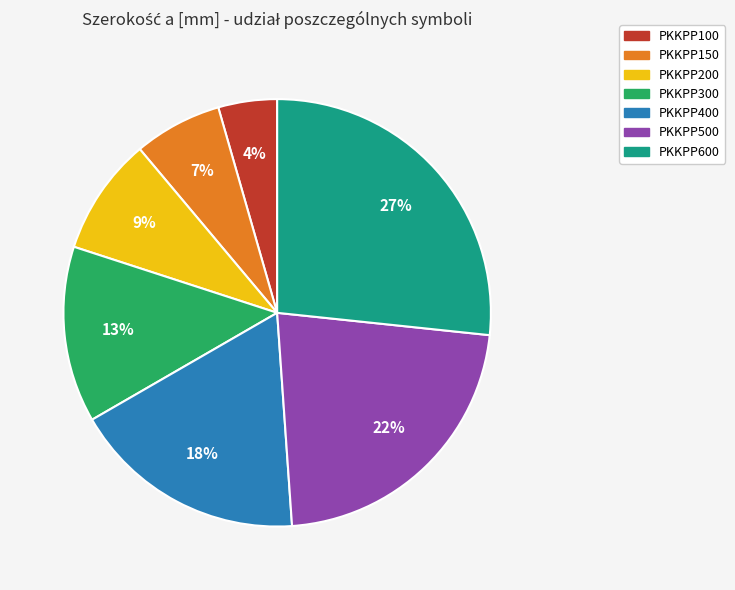

To the nearest percent, what percentage of the pie is PKKPP100?

4%